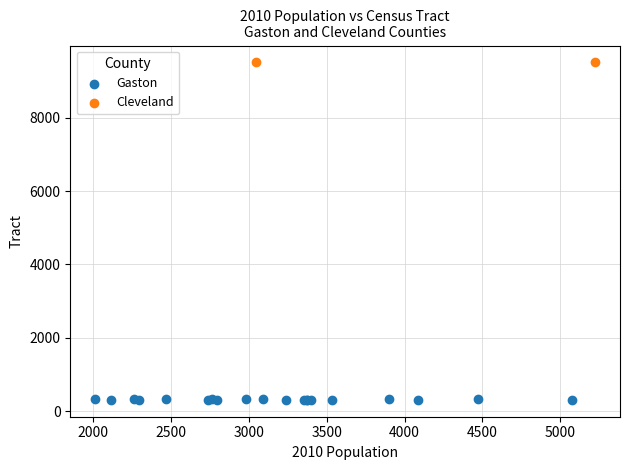

What are all the series names shown in the legend?

Gaston, Cleveland